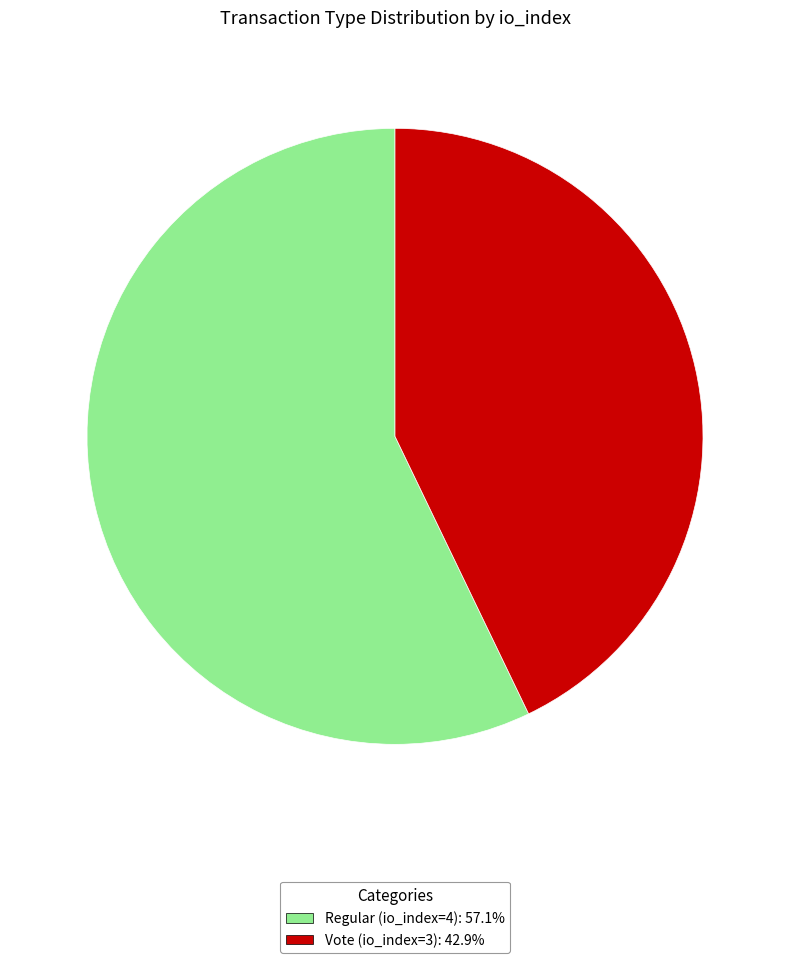

Between Regular (io_index=4) and Vote (io_index=3), which is larger?

Regular (io_index=4)